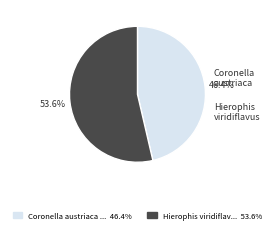

Count the number of slices in the pie.

2